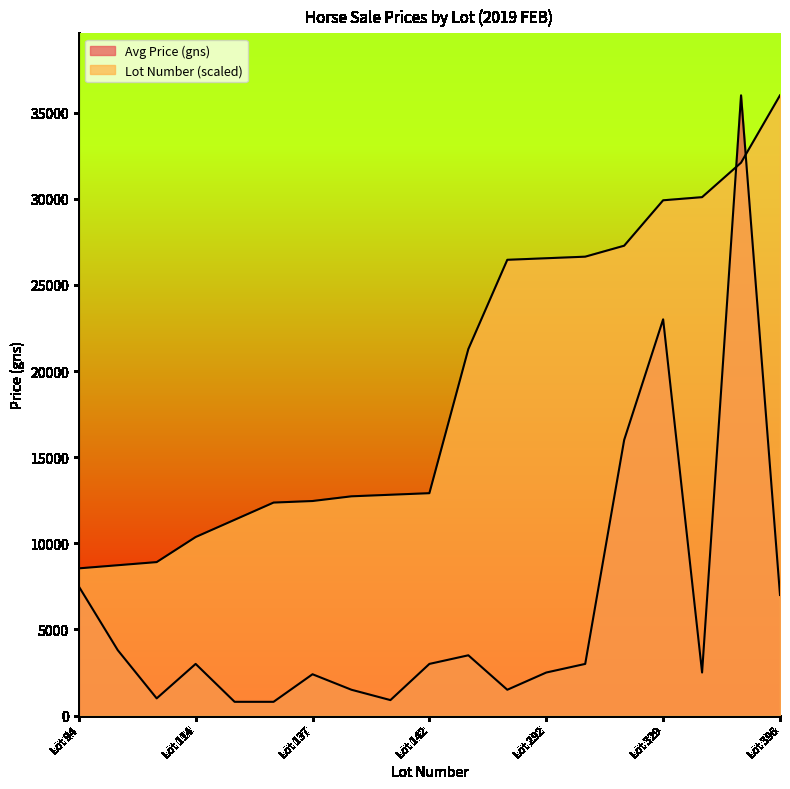

How many lines are shown in the chart?

2